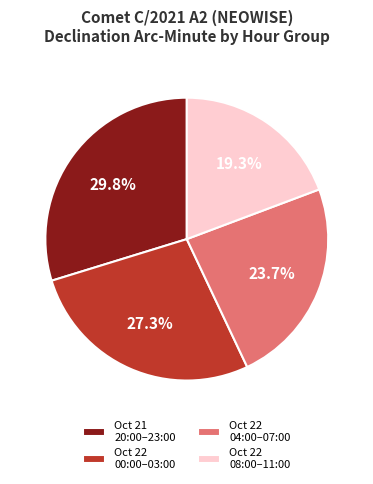

What is the total percentage of Oct 22 00:00–03:00 and Oct 22 08:00–11:00?

46.6%